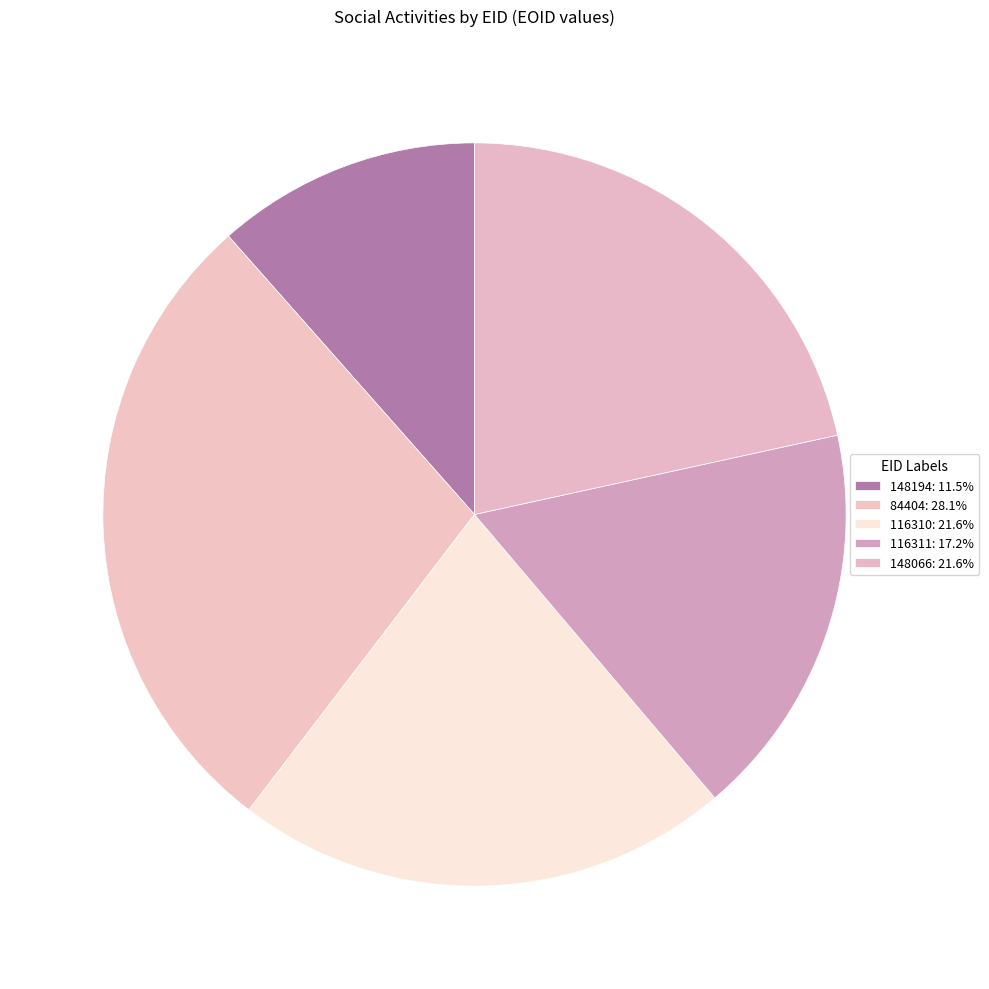

How many segments does this pie chart have?

5